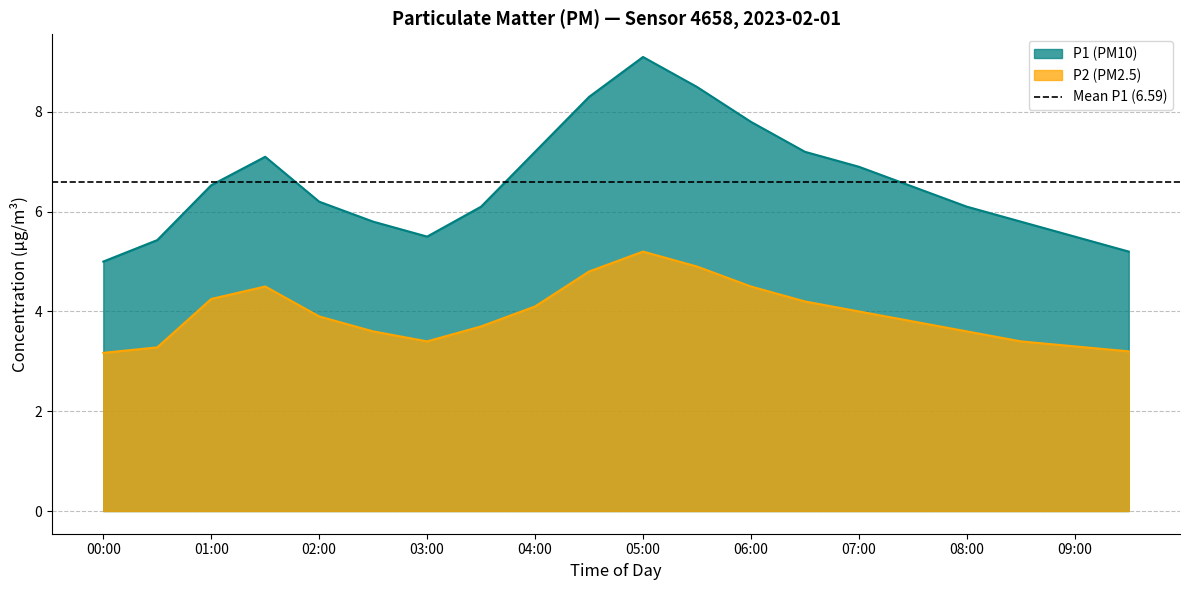

At how many categories does at least one series exceed 6?

13